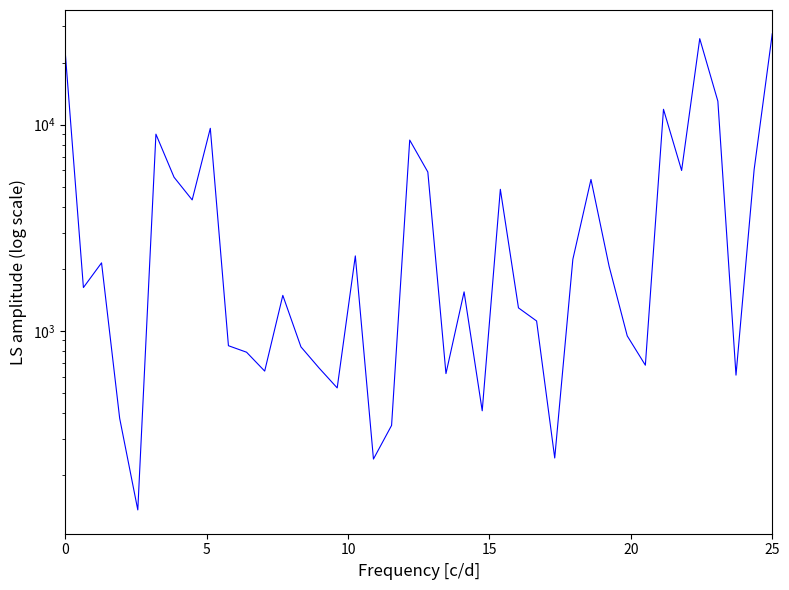

Is it true that the value at 25 is 565.3?

False